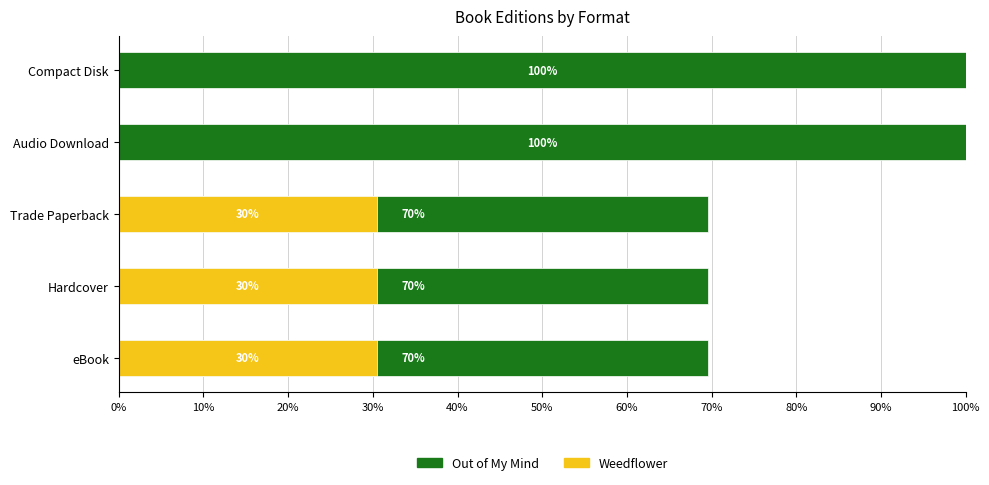

What is the value of the Out of My Mind bar at the 1st from the left?

69.5